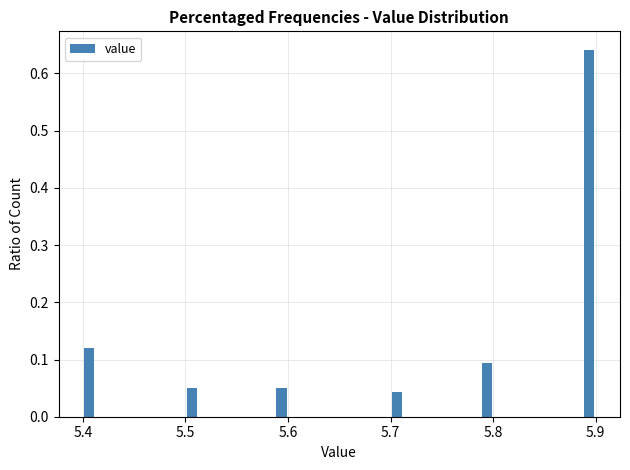

Read against the x-axis, roughly where is the centre of the tallest bar?

5.89